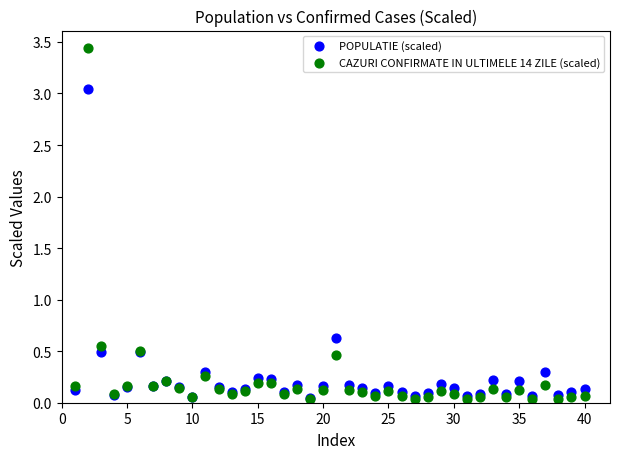

Which series has the widest spread of Y values?

CAZURI CONFIRMATE IN ULTIMELE 14 ZILE (scaled)